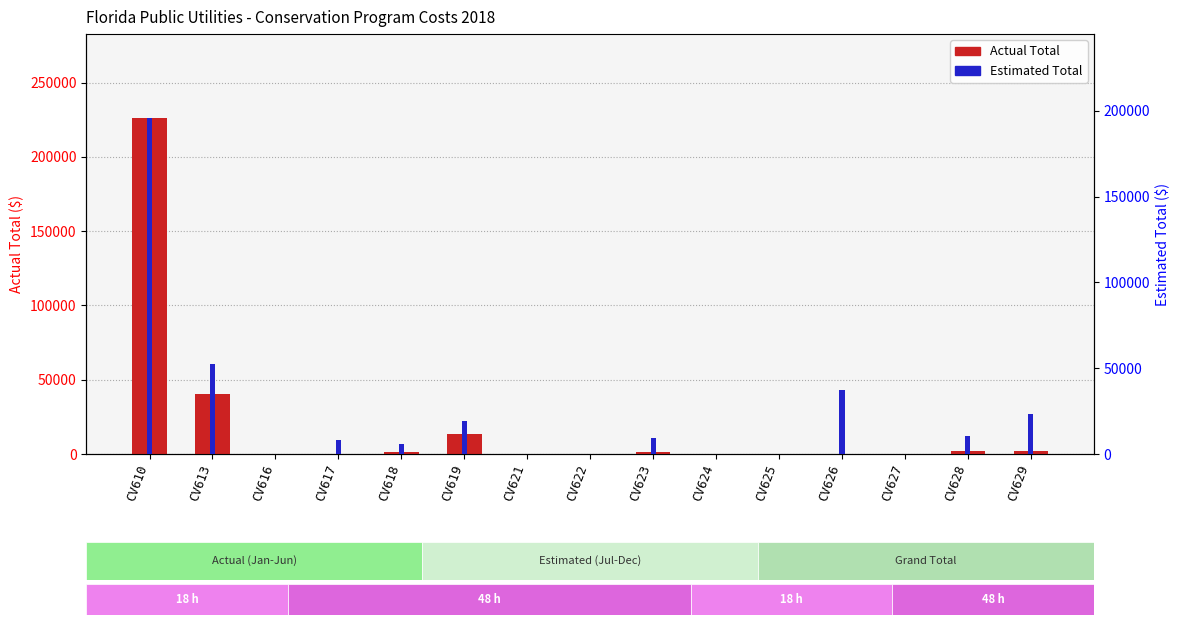

What is the difference between the Estimated Total values at CV619 and CV625?

19325.0